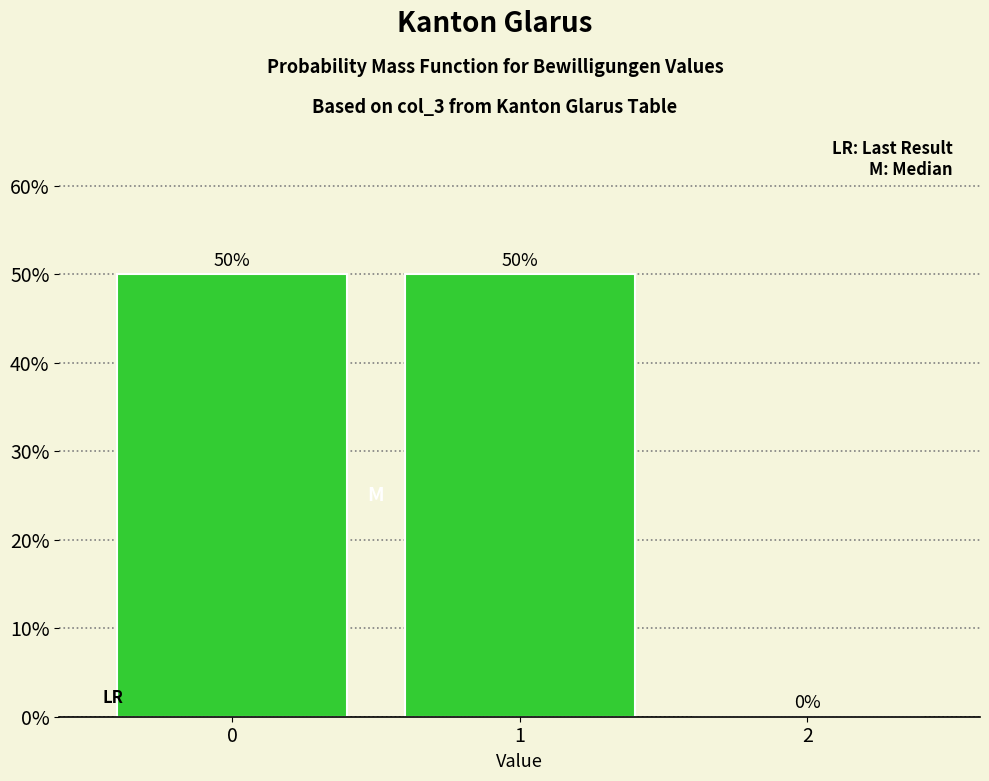

Reading left to right, transcribe all the data shown in this chart.

0=50	1=50	2=0